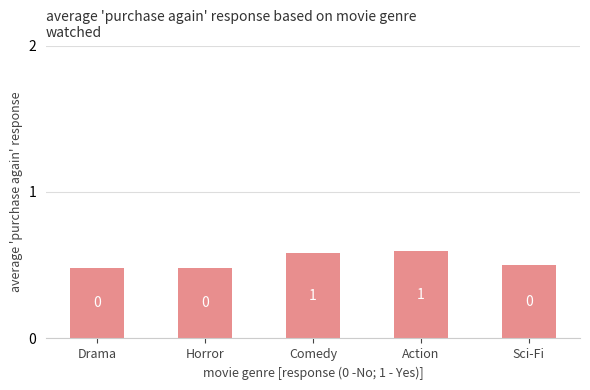

How many bars are there in total?

5